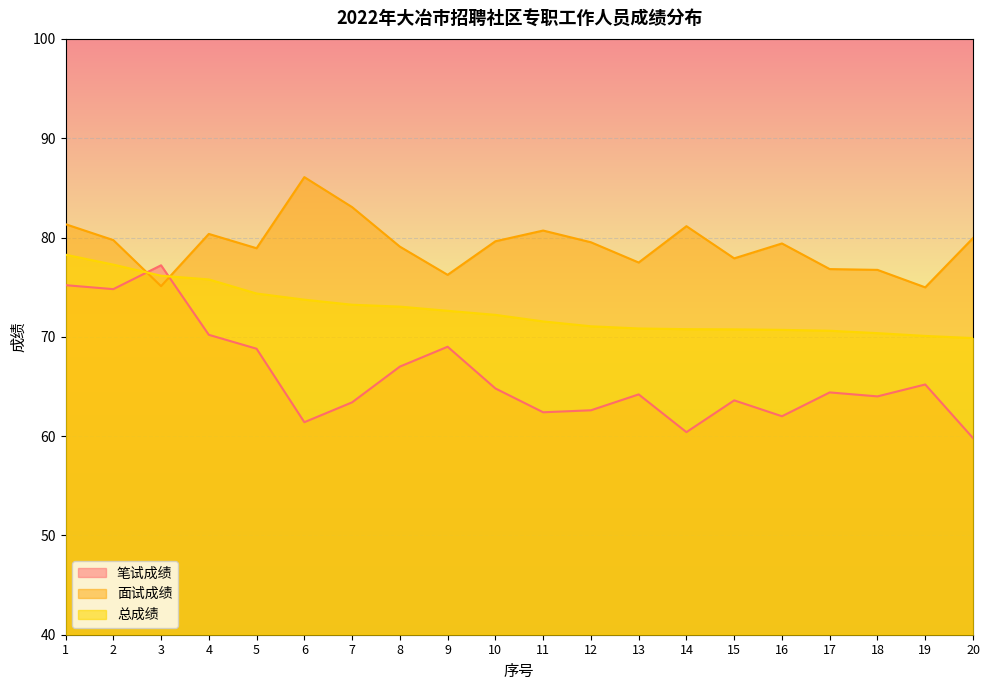

What is the difference between the highest and lowest values at 10?

14.8